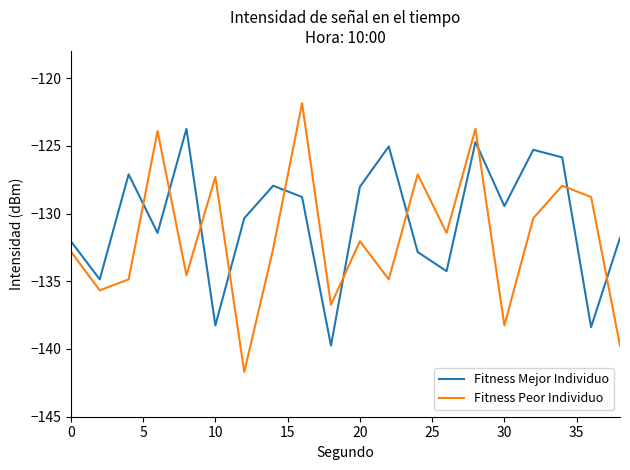

Is this an area chart (filled region under the line)?

No